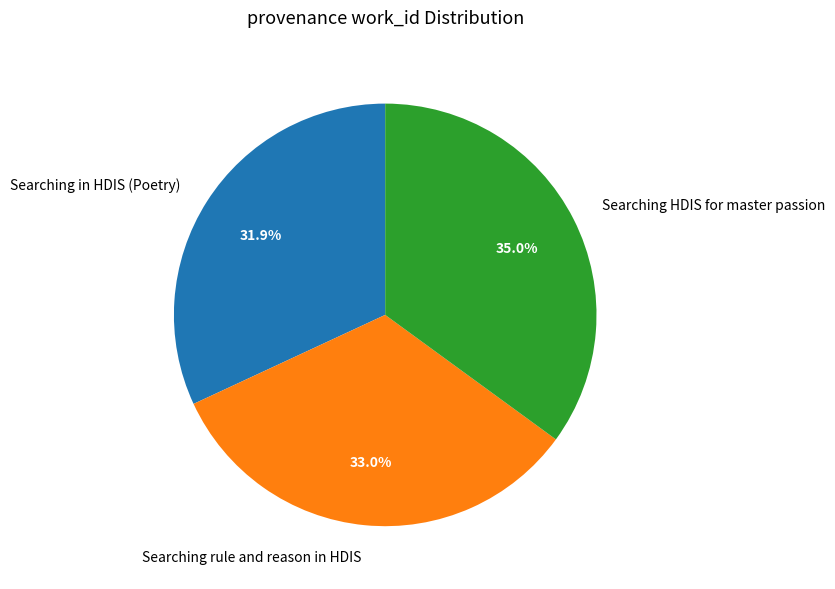

Combined, do Searching in HDIS (Poetry) and Searching HDIS for master passion account for over 50%?

Yes